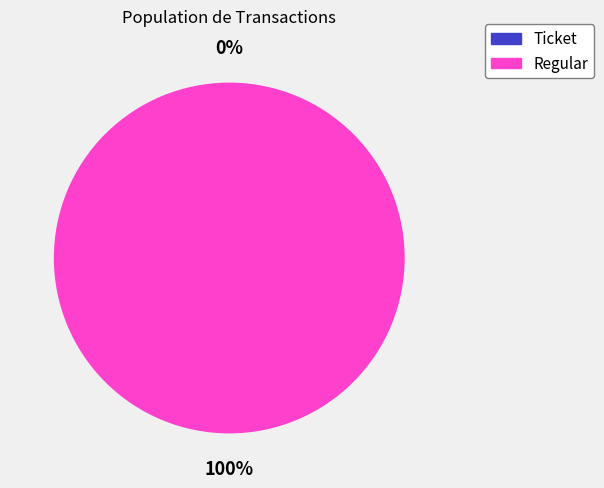

How much of the chart is everything except Ticket?

100.0%